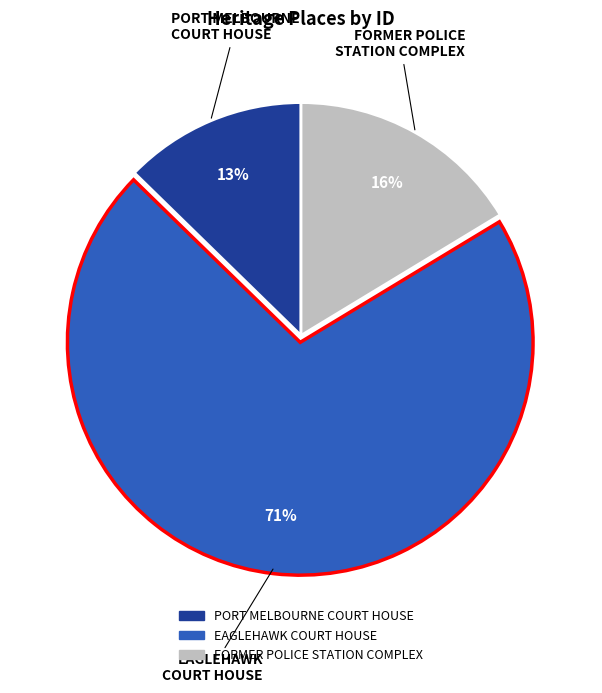

To the nearest percent, what portion does FORMER POLICE STATION COMPLEX represent?

16%